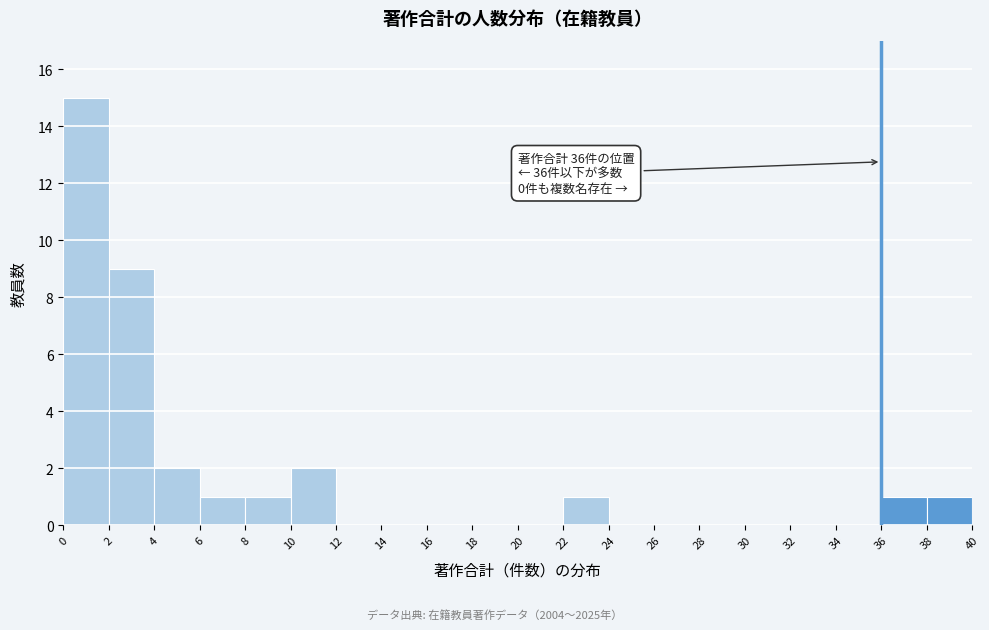

Over which range of the x-axis is the bar tallest?

0 to 2